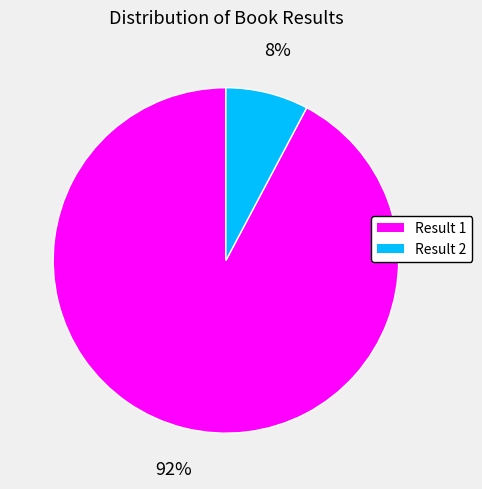

How many segments does this pie chart have?

2